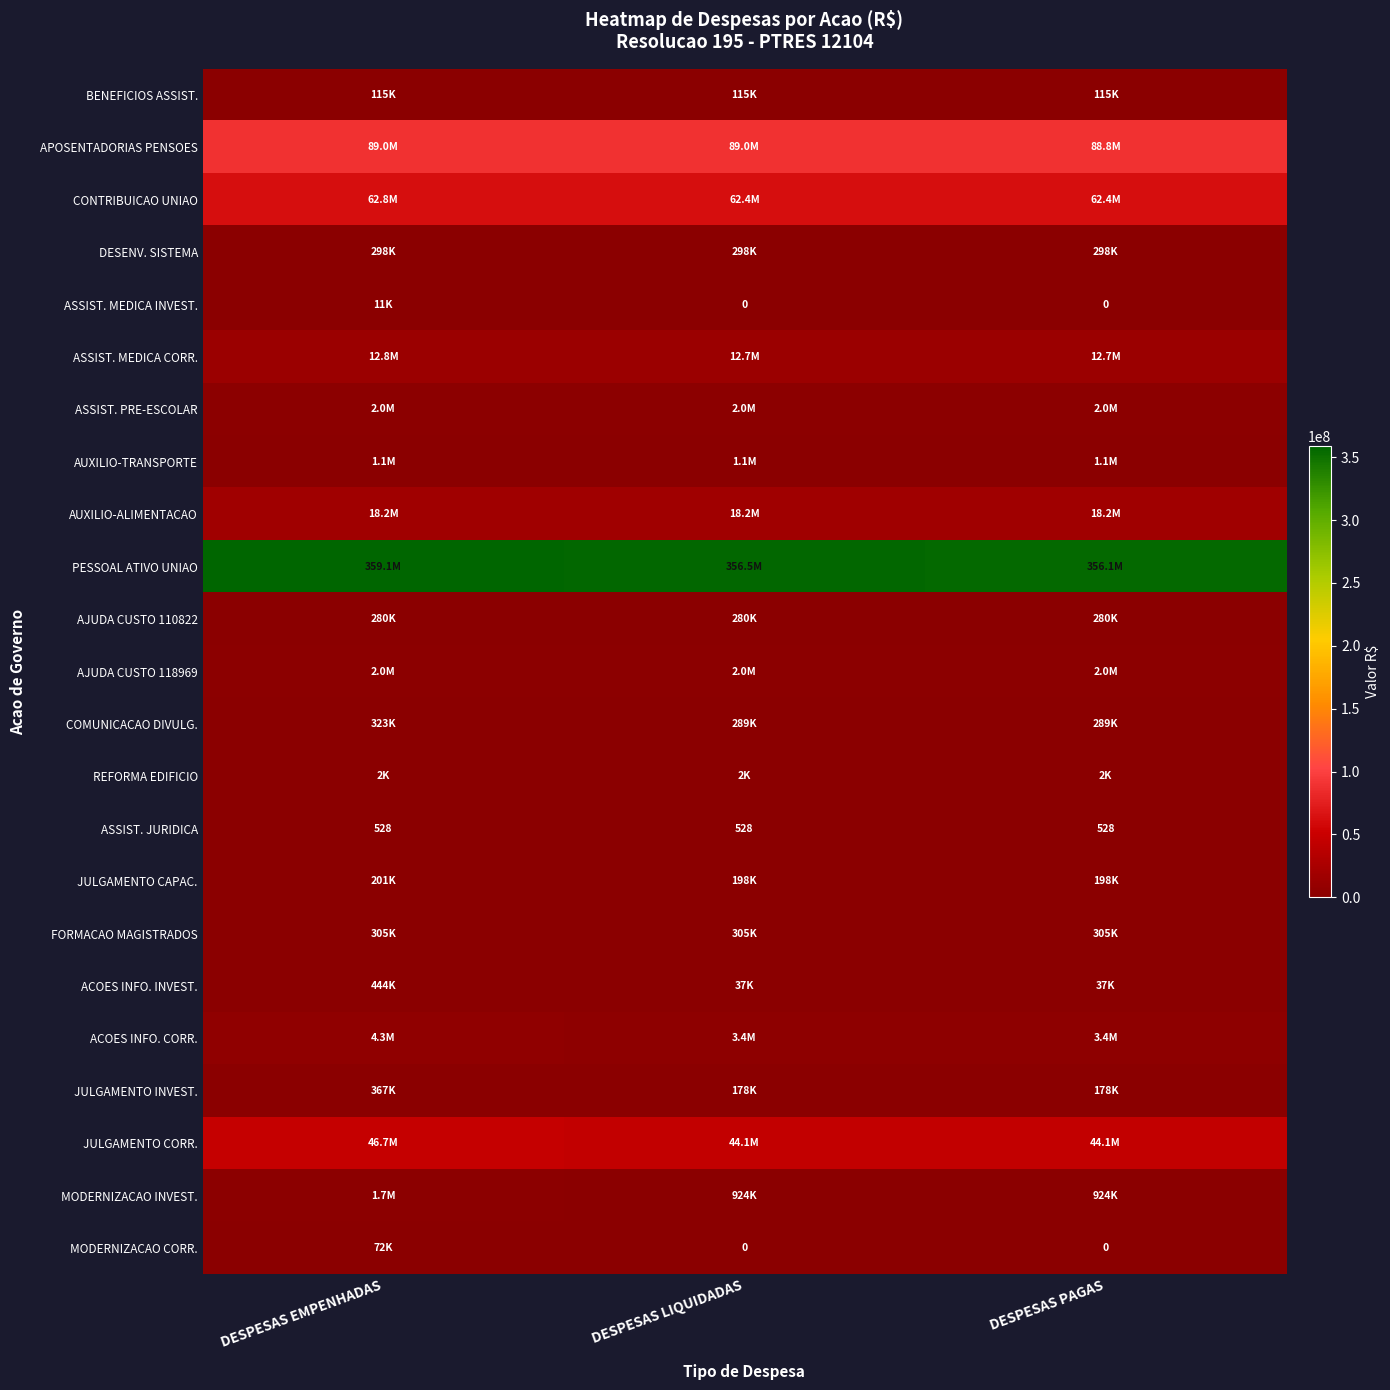

Between DESPESAS EMPENHADAS and DESPESAS PAGAS, which series saw the biggest shift?

PESSOAL ATIVO UNIAO